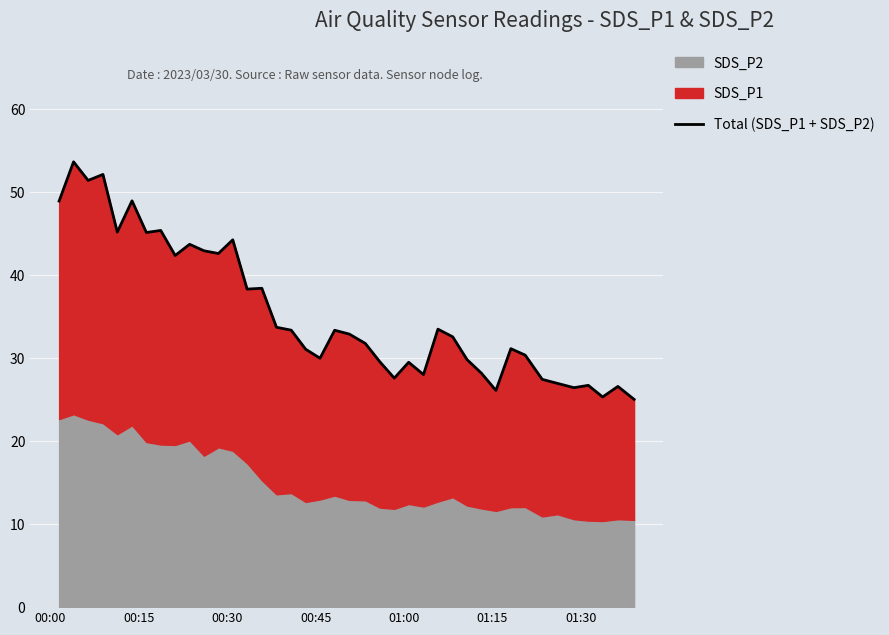

Count the number of categories in the chart.

40